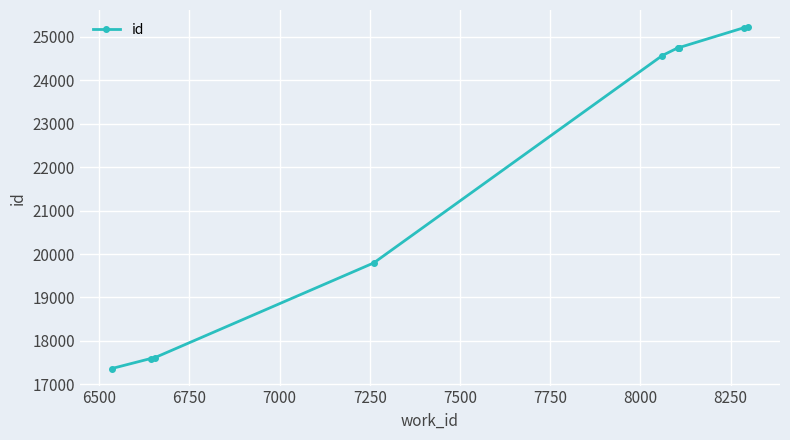

The chart shows a value of 27558 at 6750. True or false?

False